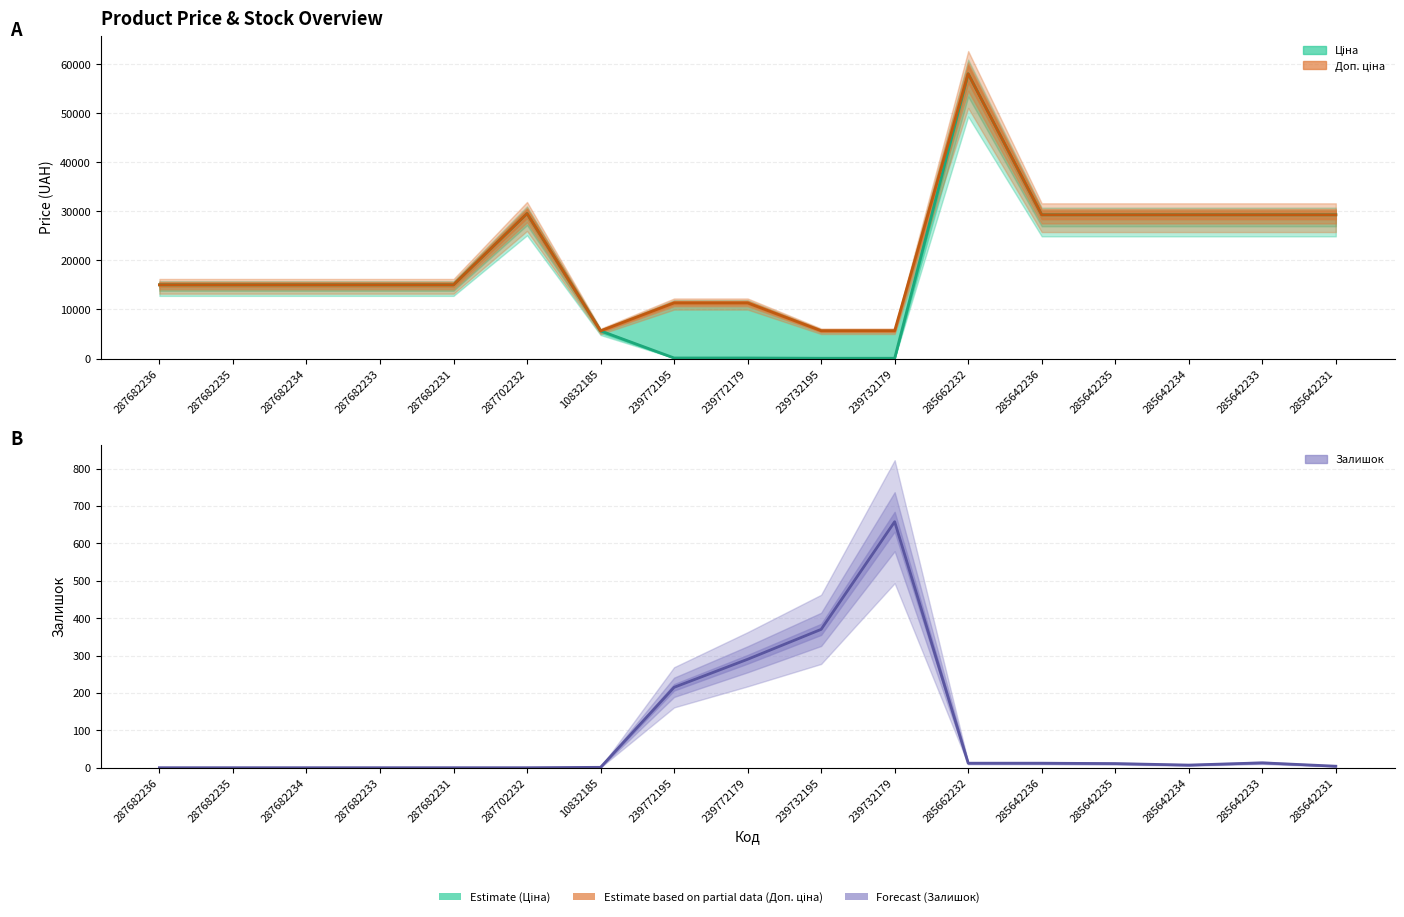

How many data points in Доп. ціна are less than 15019?

5